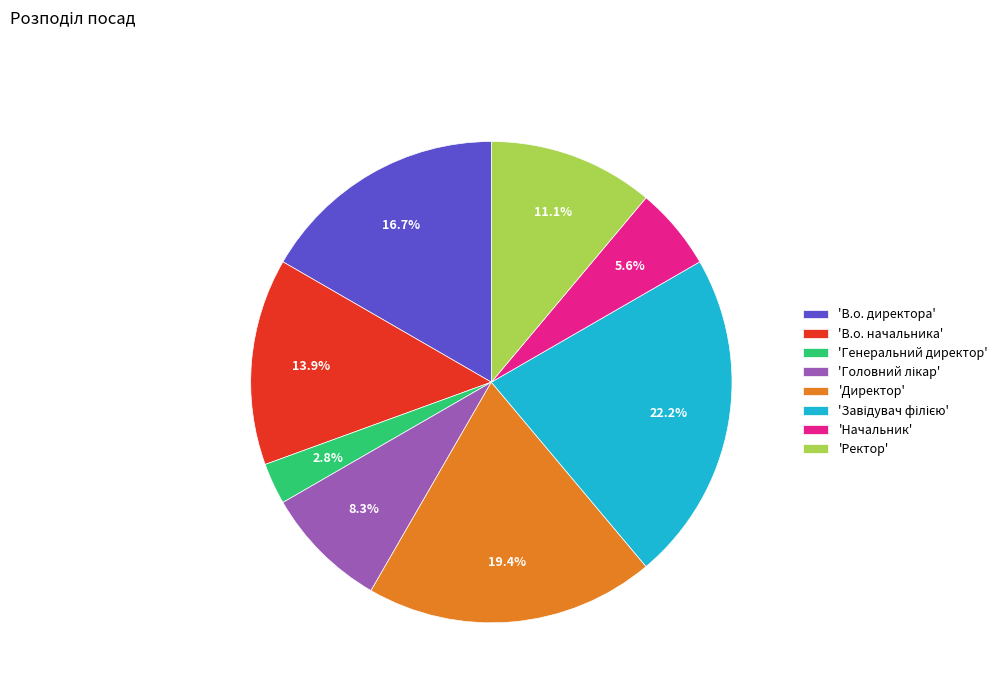

Which category has the smallest portion of the pie?

'Генеральний директор'